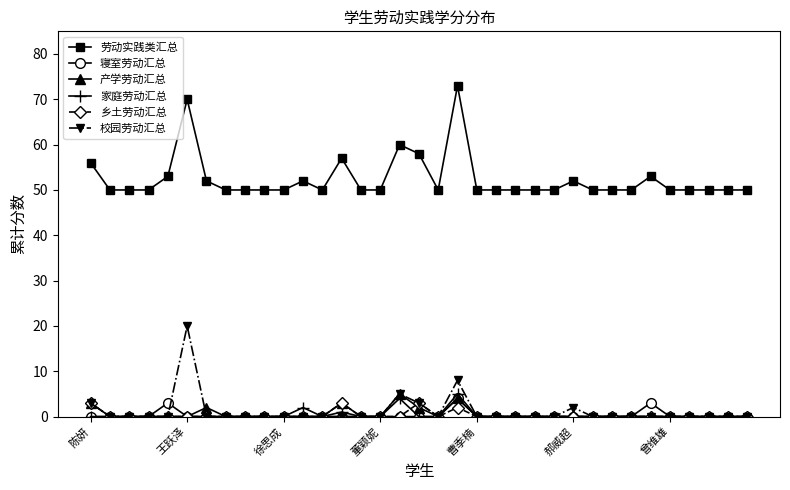

Reading left to right, extract all data points from this chart.

劳动实践类汇总: 56	50	50	50	53	70	52	50	50	50	50	52	50	57	50	50	60	58	50	73	50	50	50	50	50	52	50	50	50	53	50	50	50	50	50
寝室劳动汇总: 0	0	0	0	3	0	0	0	0	0	0	0	0	0	0	0	0	0	0	4	0	0	0	0	0	0	0	0	0	3	0	0	0	0	0
产学劳动汇总: 3	0	0	0	0	0	2	0	0	0	0	0	0	3	0	0	5	2	0	4	0	0	0	0	0	0	0	0	0	0	0	0	0	0	0
家庭劳动汇总: 0	0	0	0	0	0	0	0	0	0	0	2	0	1	0	0	4	0	0	5	0	0	0	0	0	0	0	0	0	0	0	0	0	0	0
乡土劳动汇总: 3	0	0	0	0	0	0	0	0	0	0	0	0	3	0	0	0	3	0	2	0	0	0	0	0	0	0	0	0	0	0	0	0	0	0
校园劳动汇总: 3	0	0	0	0	20	0	0	0	0	0	0	0	0	0	0	5	3	0	8	0	0	0	0	0	2	0	0	0	0	0	0	0	0	0